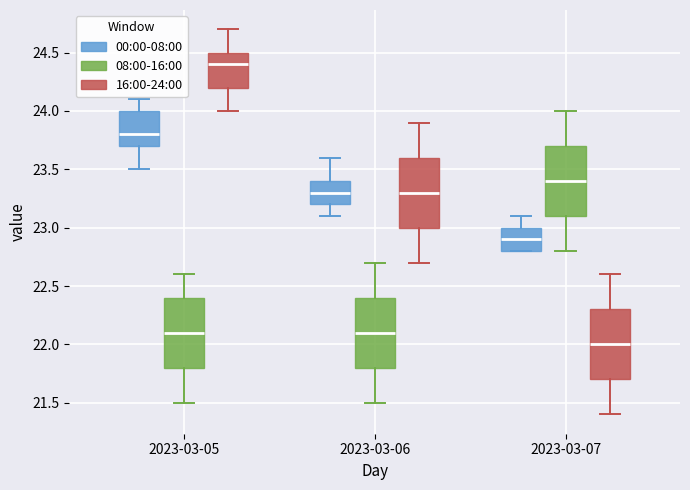

Which box's median line is the lowest?

2023-03-07 (16:00-24:00)